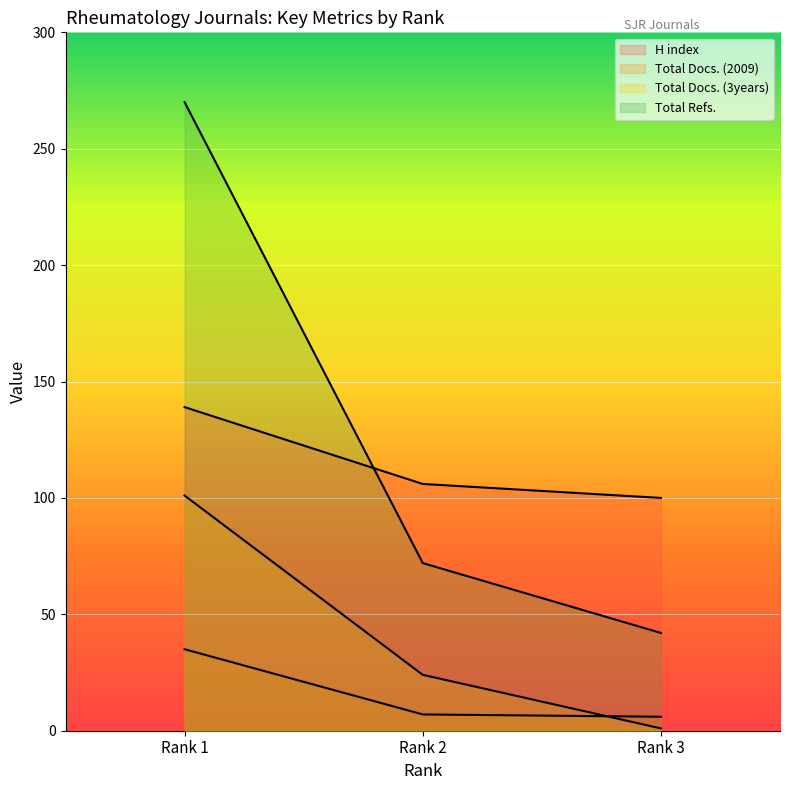

Does the chart display data point markers on the line(s)?

No